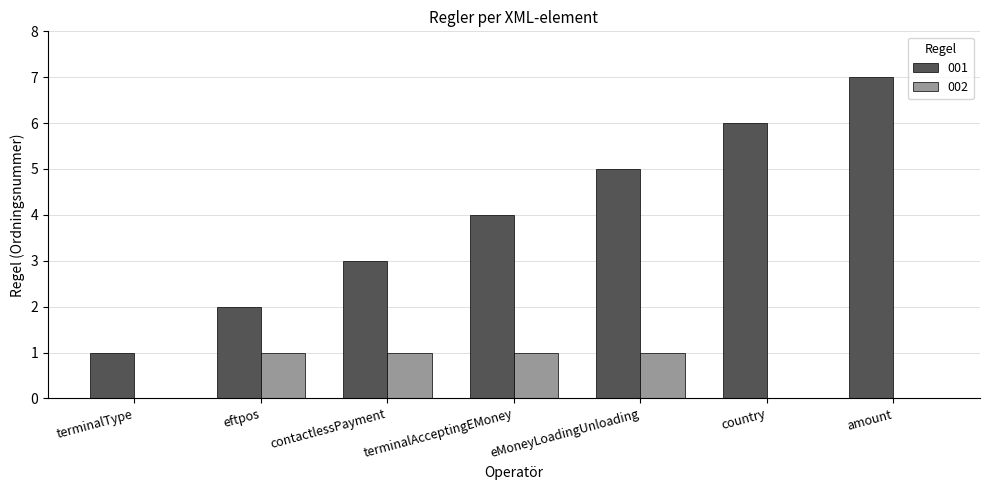

Reading left to right, what are all the values shown in this chart?

001: 1	2	3	4	5	6	7
002: 0	1	1	1	1	0	0